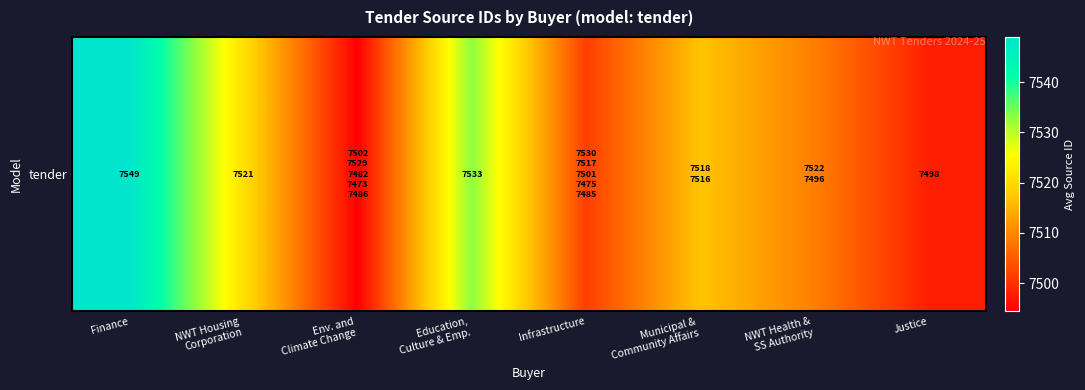

True or false: the data shows 7498.0 at Justice.

True